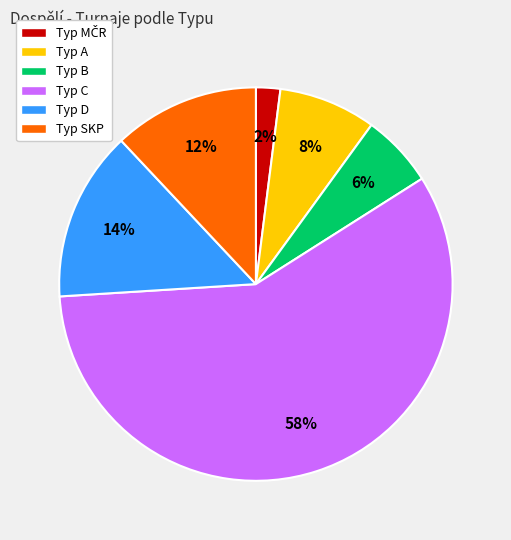

To the nearest percent, what is the average slice percentage?

17%